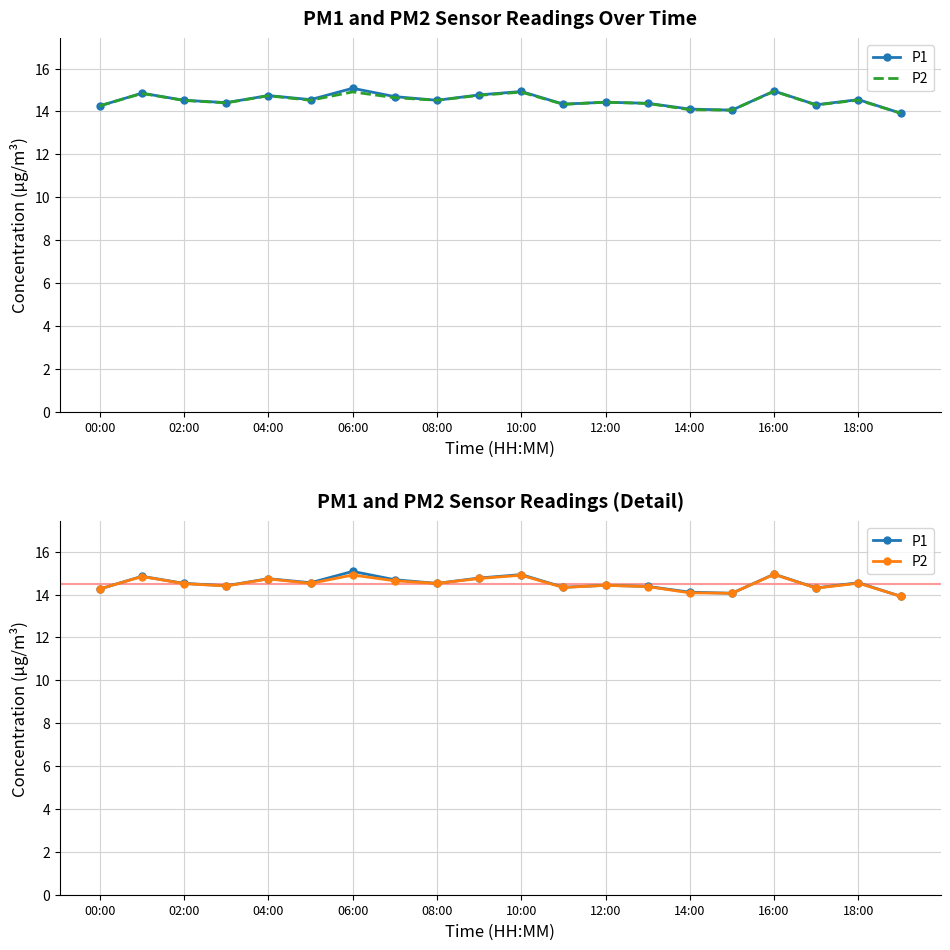

Reading right to left, transcribe all the data shown in this chart.

P1: 13.9	14.6	14.3	14.9	14.1	14.1	14.4	14.4	14.3	14.9	14.8	14.5	14.7	15.1	14.6	14.7	14.4	14.5	14.8	14.3
P2: 13.9	14.5	14.3	14.9	14.1	14.1	14.4	14.4	14.3	14.9	14.8	14.5	14.6	14.9	14.5	14.7	14.4	14.5	14.8	14.3